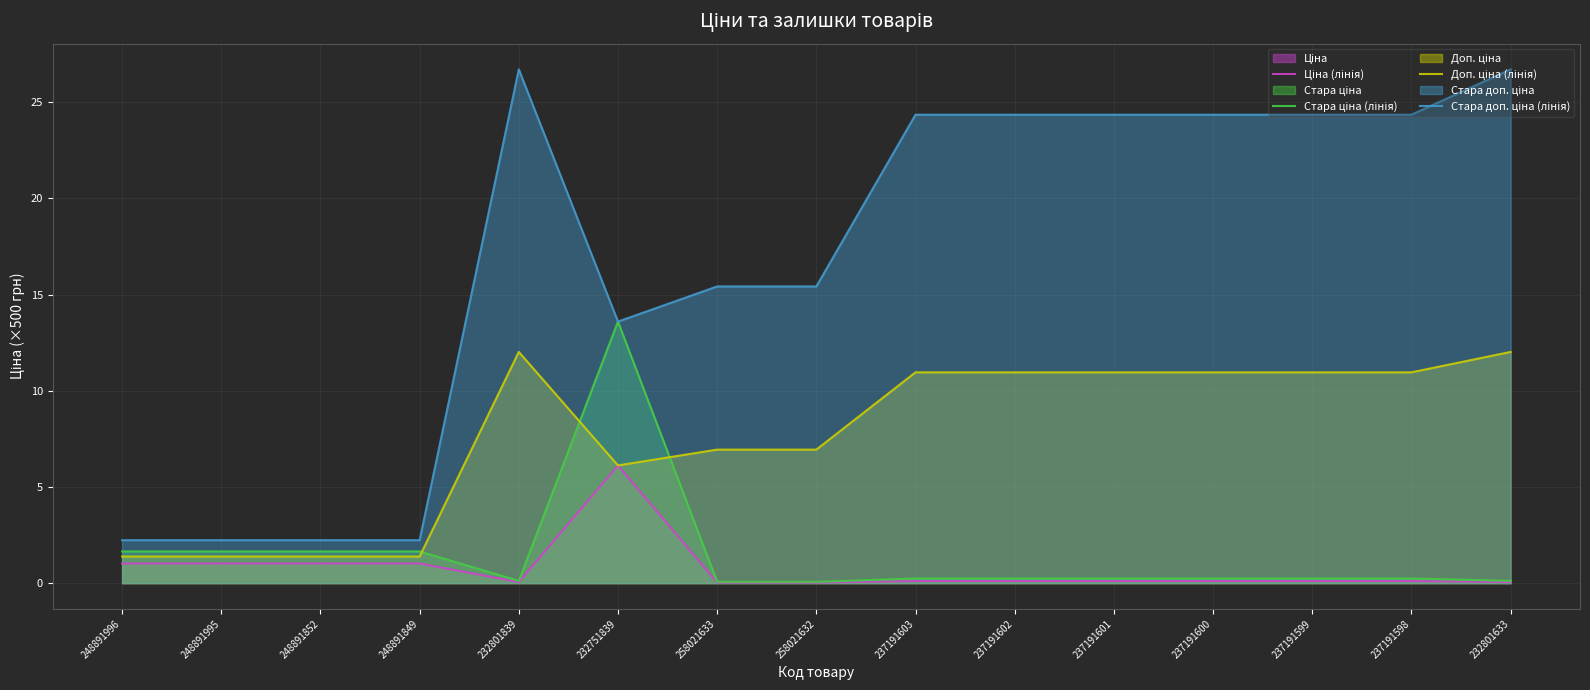

What is the value of the Ціна (лінія) point at the 5th from the left?

0.1